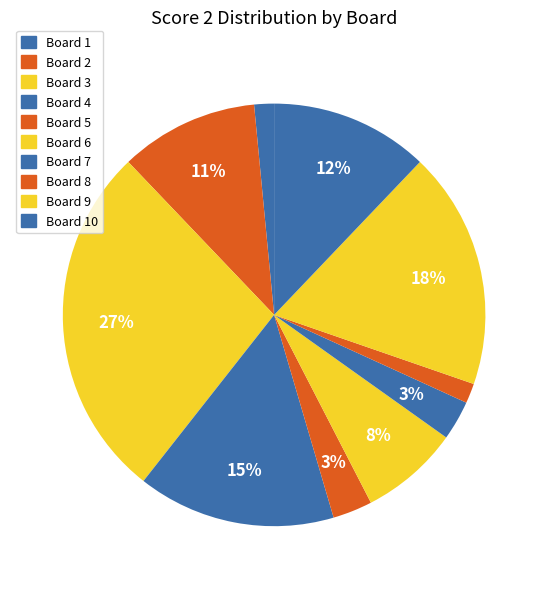

How many segments does this pie chart have?

10